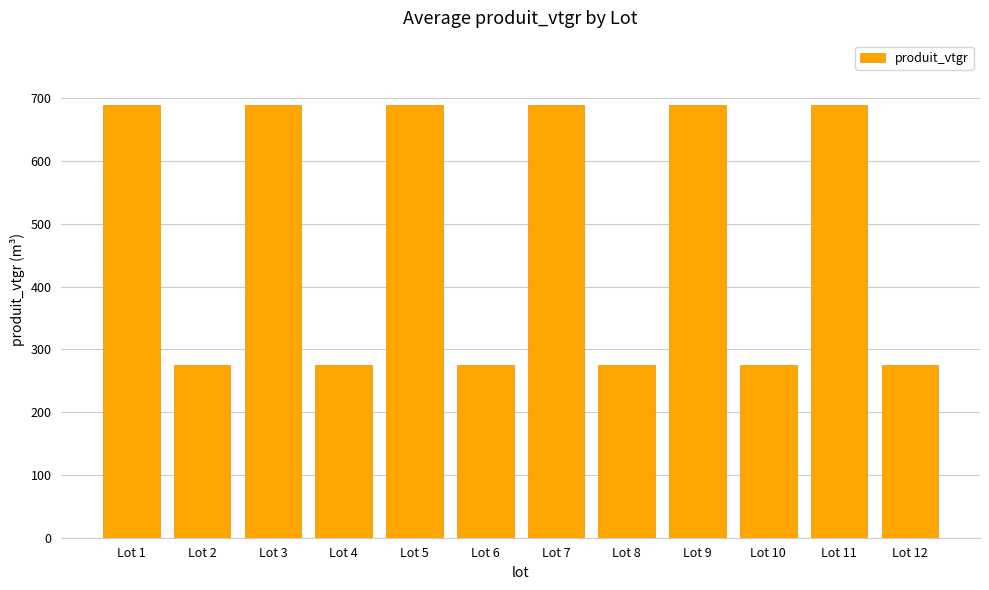

Reading left to right, what are all the values shown in this chart?

688.7	275.4	688.7	275.4	688.7	275.4	688.7	275.4	688.7	275.4	688.7	275.4